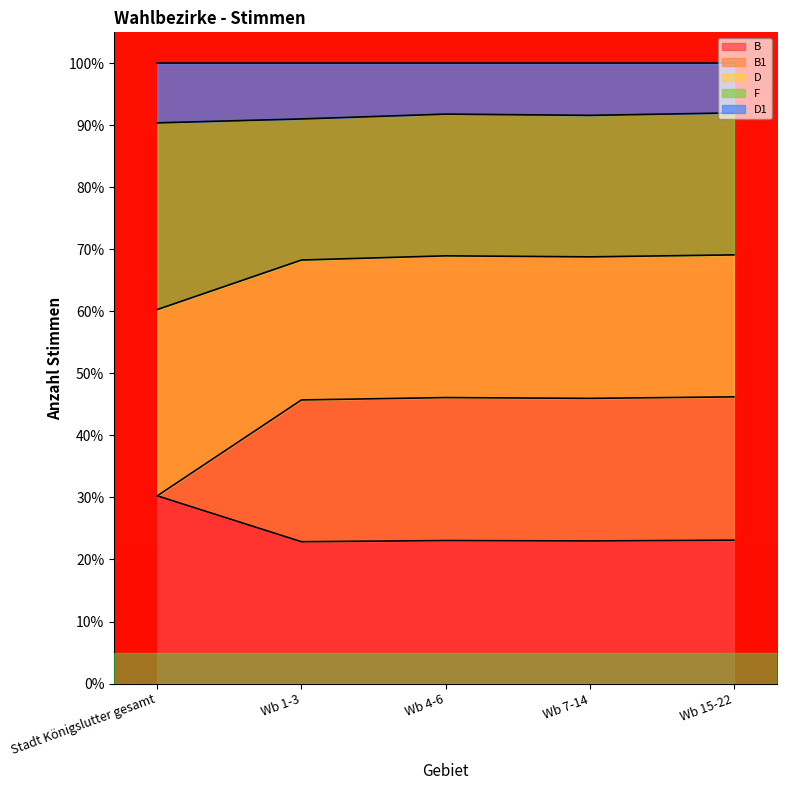

What is the total value across all series at Wb 7-14?

100.0